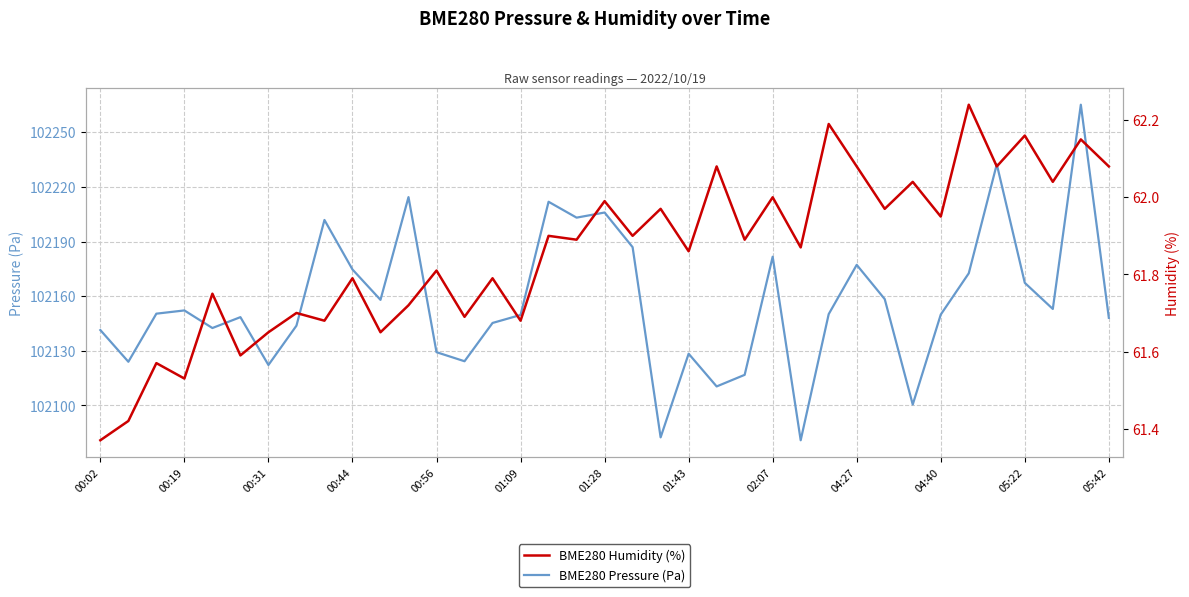

The value of BME280 Pressure (Pa) at 00:31 is 102122.2. True or false?

True